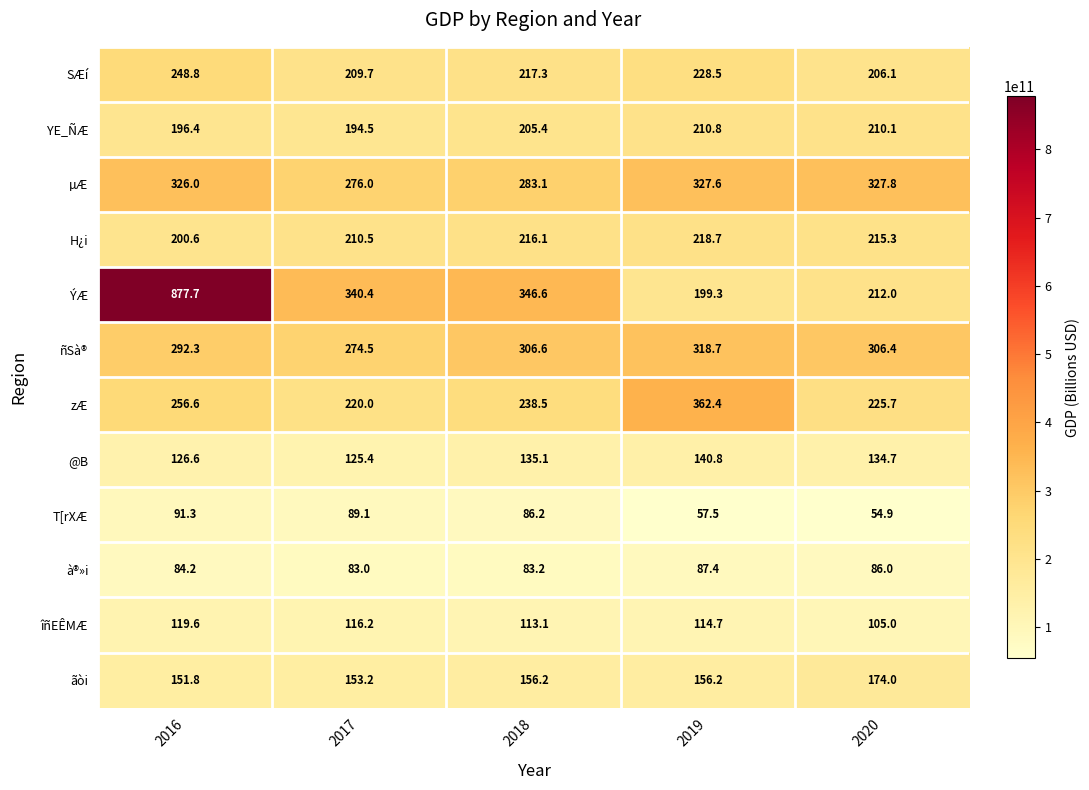

Rank the series at 2017 from lowest to highest value.

à®»i, T[rXÆ, îñEÊMÆ, @B, ãòi, YE_ÑÆ, SÆí, H¿i, zÆ, ñSà®, µÆ, ÝÆ